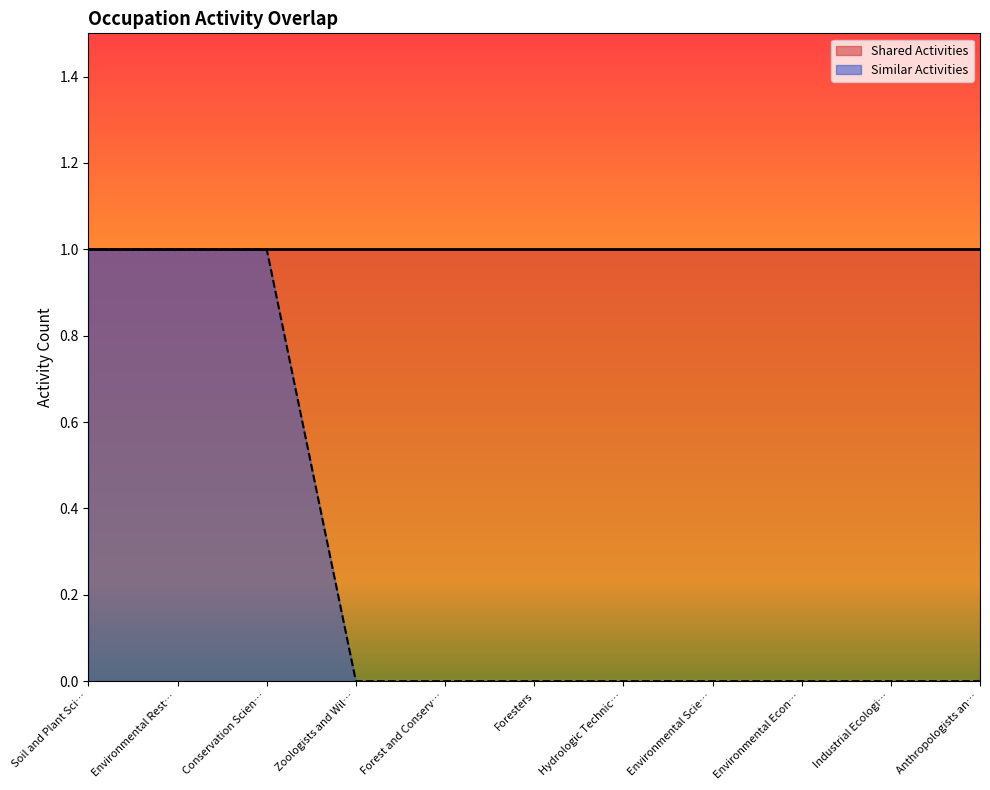

True or false: the data has more than 0 interior local peaks.

False